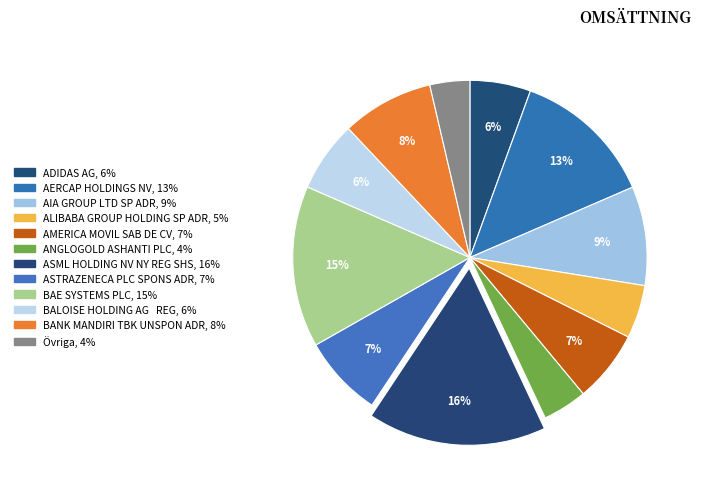

Is there any slice that represents more than half of the pie?

No